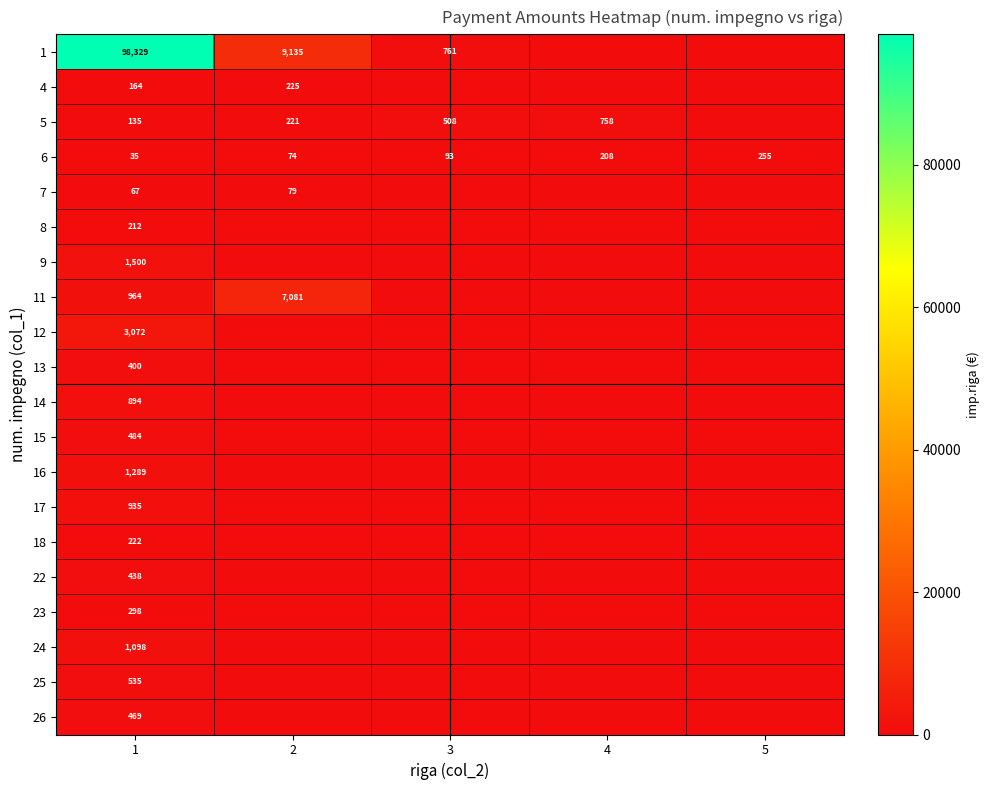

True or false: 24 has a value of 1098 at 1.

True